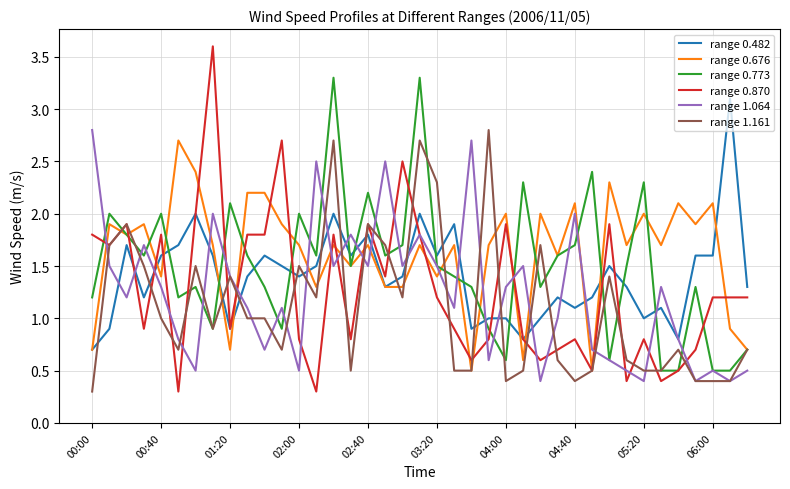

What is the maximum value shown in the chart?

3.6